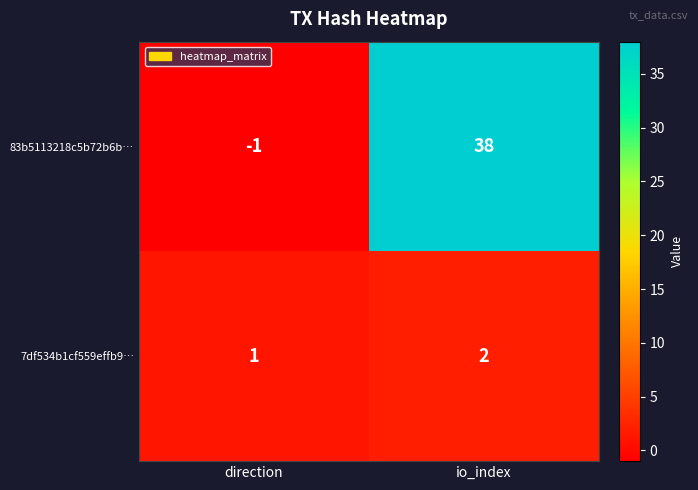

Which series has the widest spread of values?

83b5113218c5b72b6b…